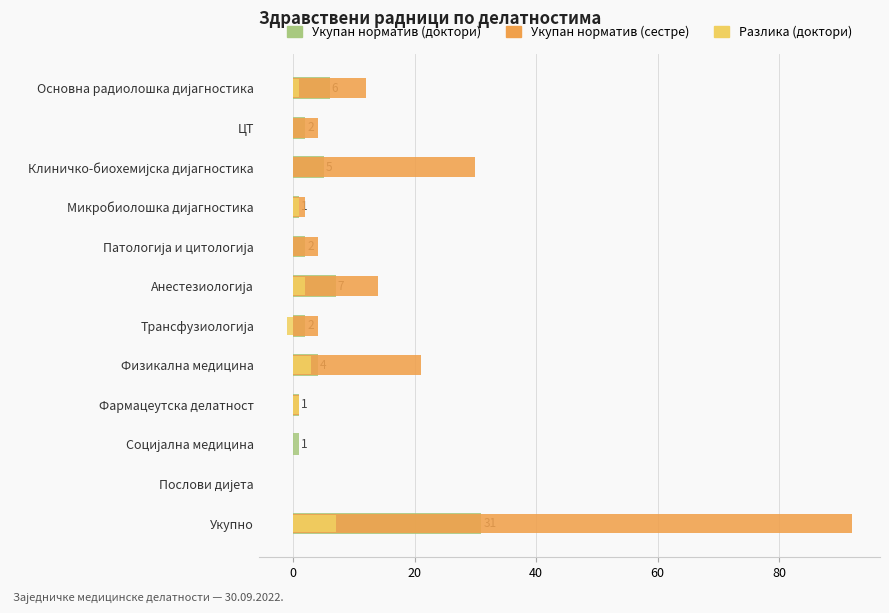

What is the value of the Укупан норматив (сестре) bar at the 2nd from the left?

4